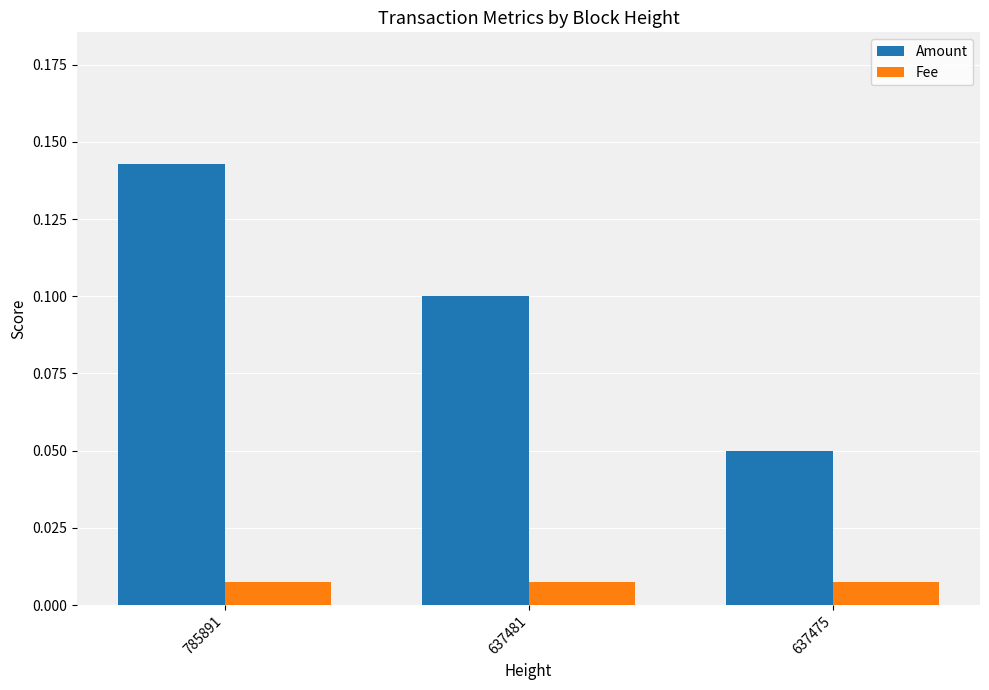

At which label does Amount reach its minimum?

637475